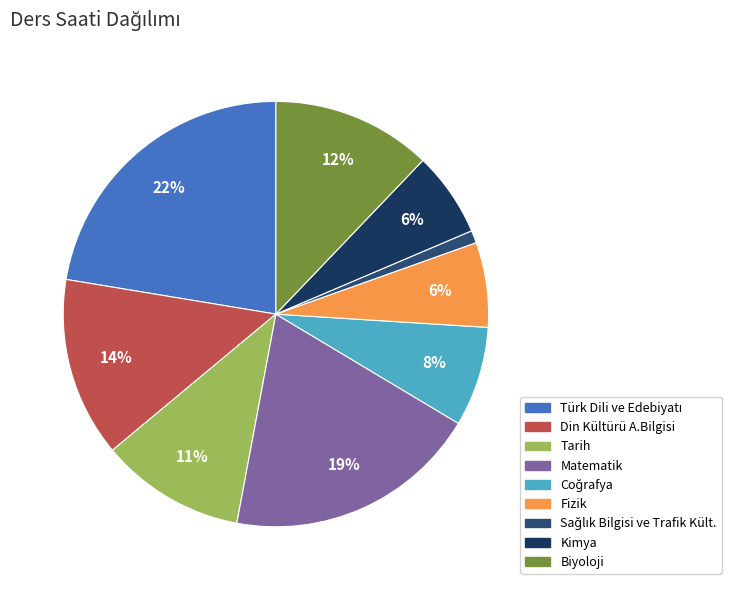

True or false: Tarih accounts for 11% of the total.

True